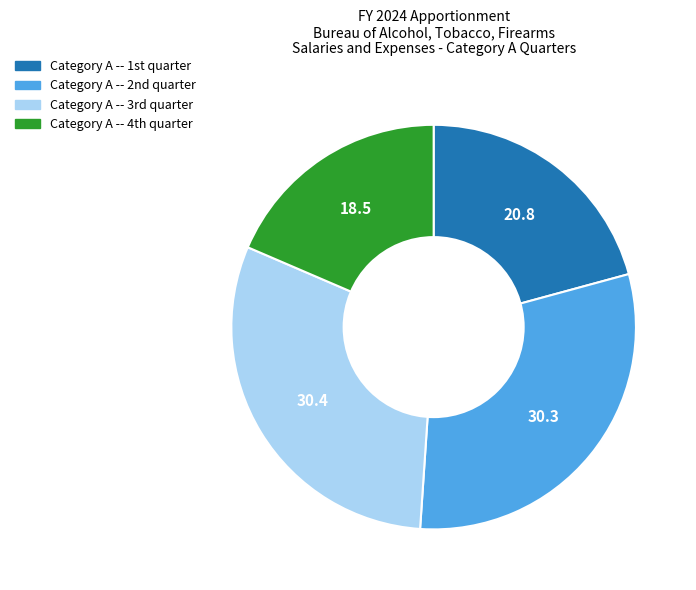

What is the smallest slice in the pie chart?

Category A -- 4th quarter